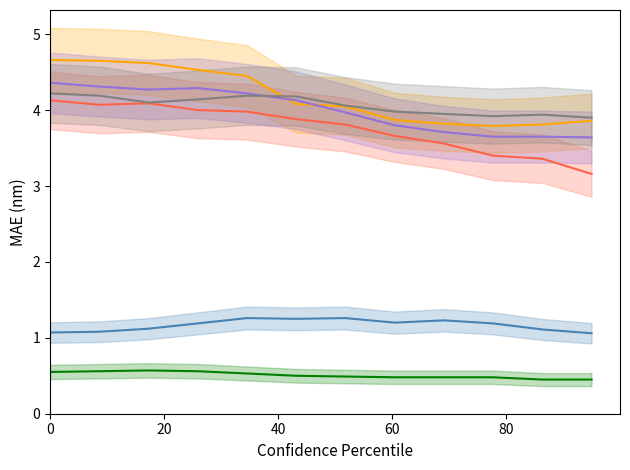

At how many categories does at least one series exceed 3?

12